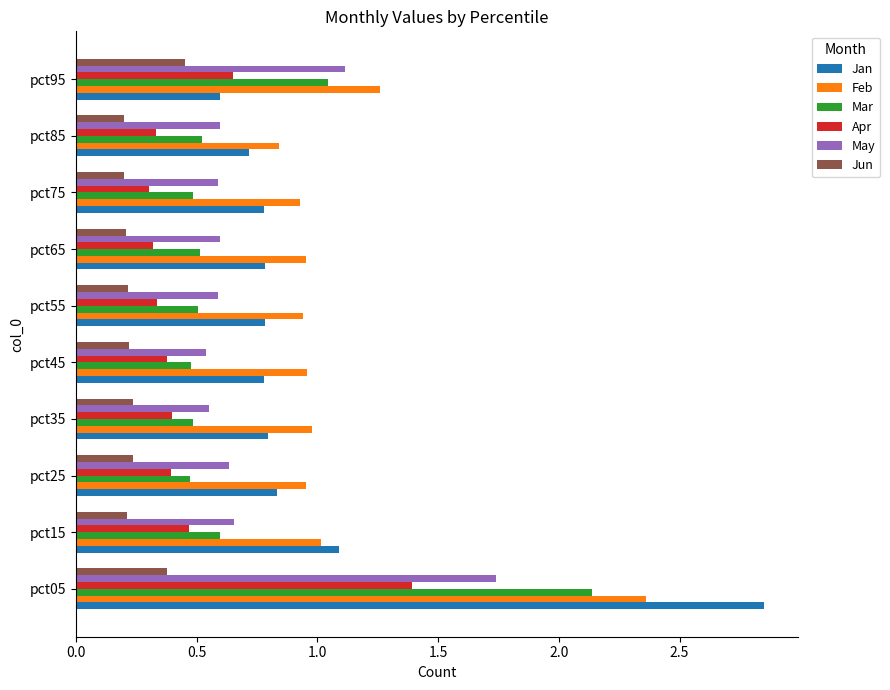

What is the total value across all series at pct85?

3.2